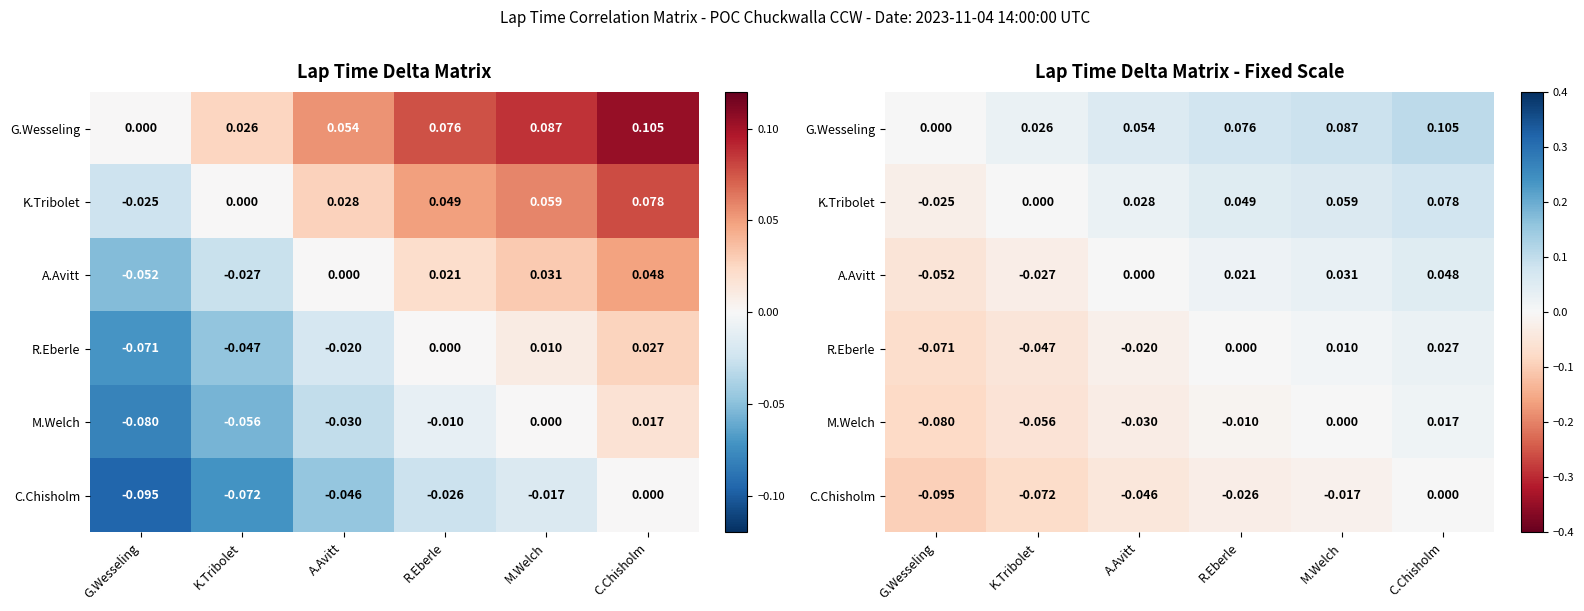

Between R.Eberle and G.Wesseling, which is larger?

R.Eberle